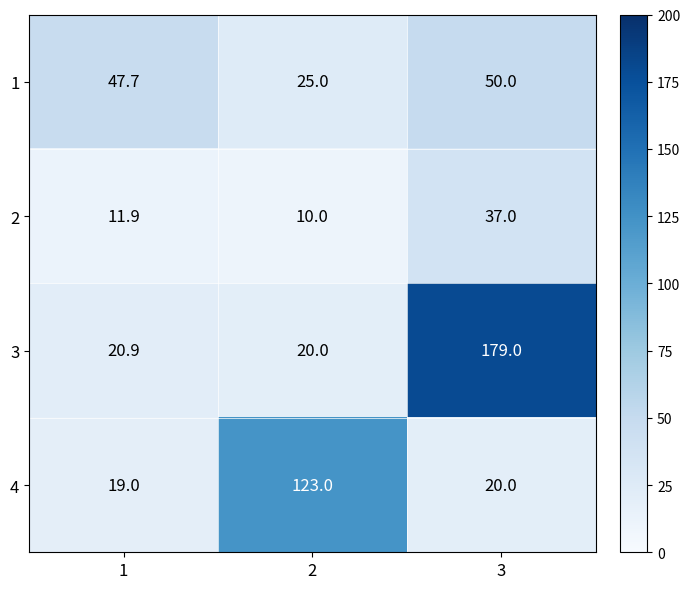

Which series has the largest range (max minus min)?

3